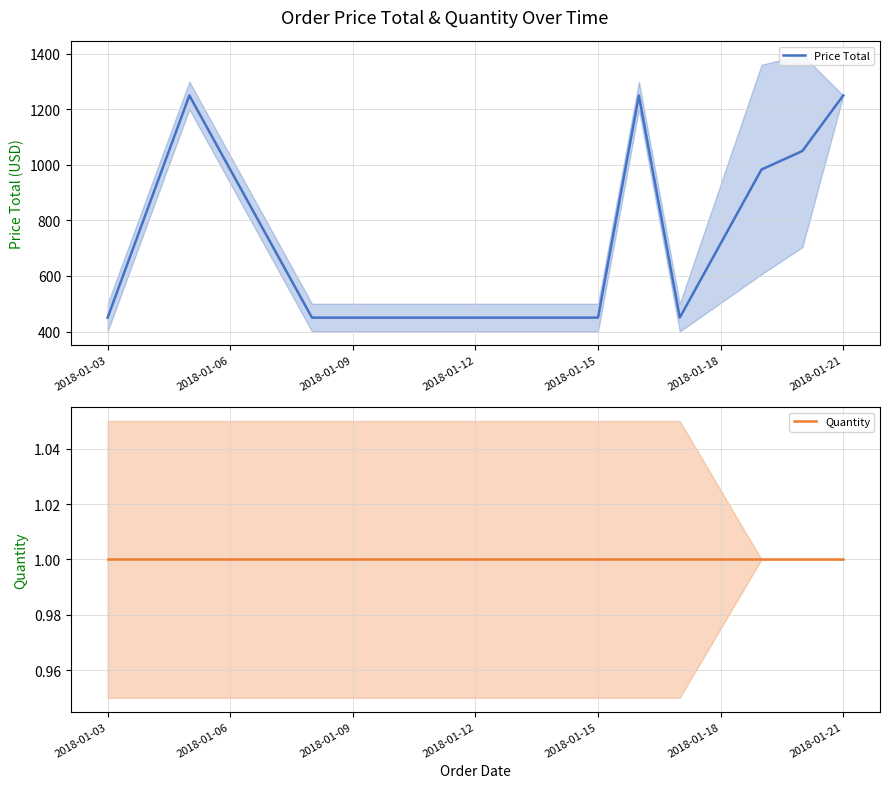

Is this an area chart (filled region under the line)?

No